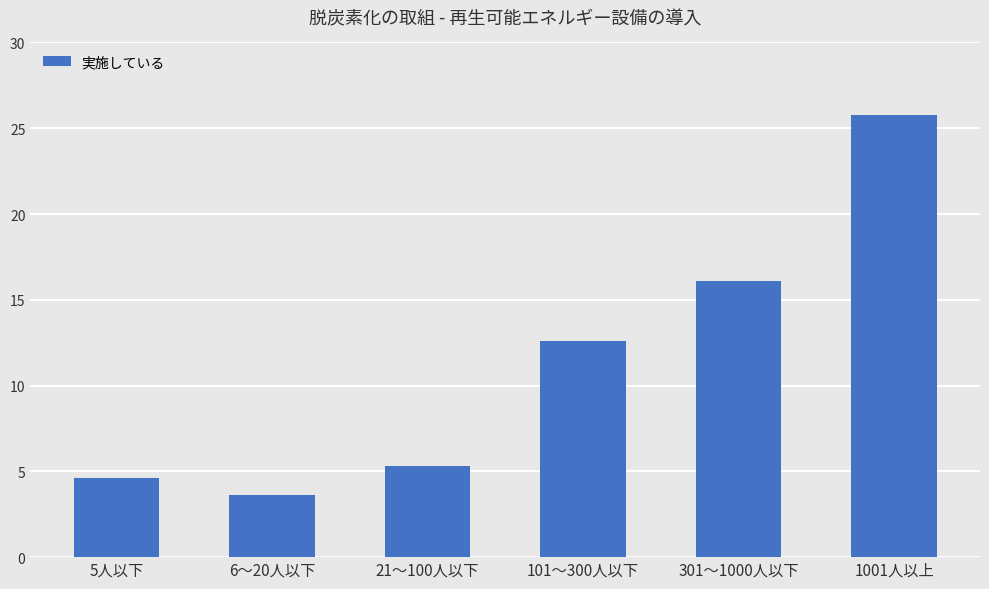

The chart shows a value of 12.6 at 101～300人以下. True or false?

True